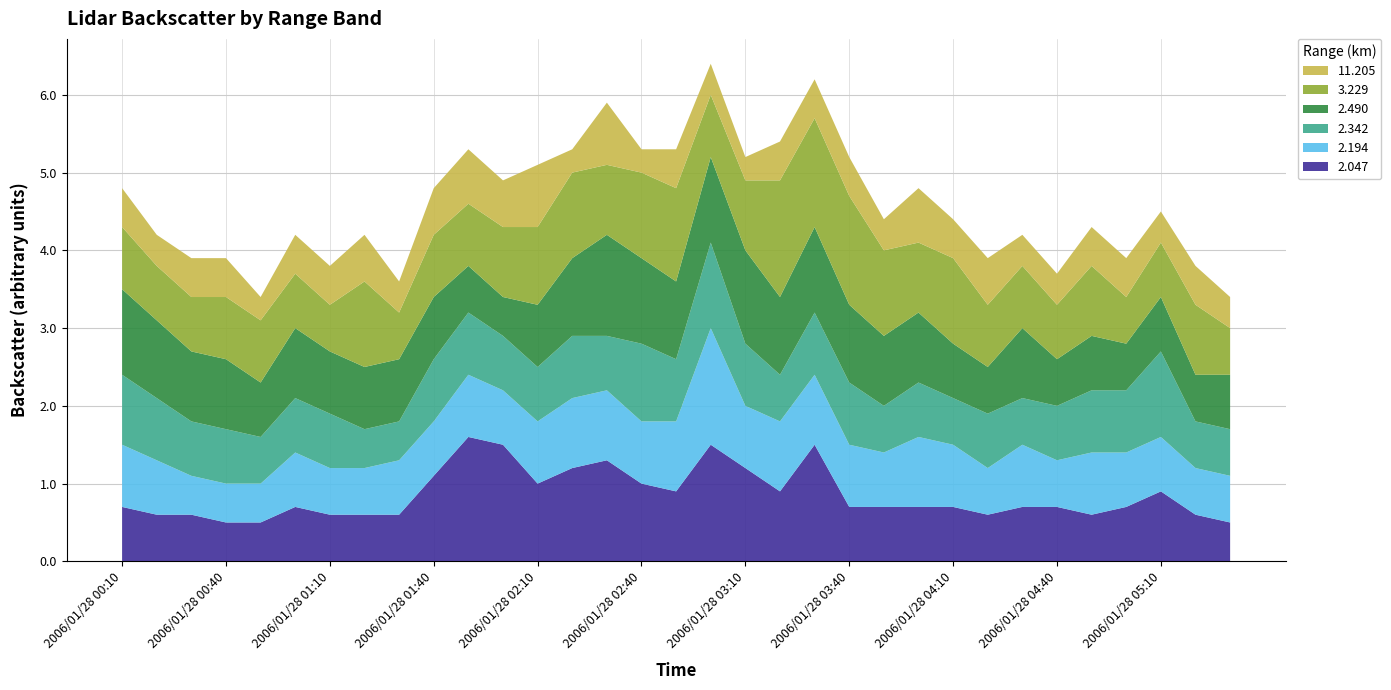

Reading left to right, what are all the values shown in this chart?

2.047: 2006/01/28 00:10=0.7	2006/01/28 00:20=0.6	2006/01/28 00:30=0.6	2006/01/28 00:40=0.5	2006/01/28 00:50=0.5	2006/01/28 01:00=0.7	2006/01/28 01:10=0.6	2006/01/28 01:20=0.6	2006/01/28 01:30=0.6	2006/01/28 01:40=1.1	2006/01/28 01:50=1.6	2006/01/28 02:00=1.5	2006/01/28 02:10=1.0	2006/01/28 02:20=1.2	2006/01/28 02:30=1.3	2006/01/28 02:40=1.0	2006/01/28 02:50=0.9	2006/01/28 03:00=1.5	2006/01/28 03:10=1.2	2006/01/28 03:20=0.9	2006/01/28 03:30=1.5	2006/01/28 03:40=0.7	2006/01/28 03:50=0.7	2006/01/28 04:00=0.7	2006/01/28 04:10=0.7	2006/01/28 04:20=0.6	2006/01/28 04:30=0.7	2006/01/28 04:40=0.7	2006/01/28 04:50=0.6	2006/01/28 05:00=0.7	2006/01/28 05:10=0.9	2006/01/28 05:20=0.6	2006/01/28 05:30=0.5
2.194: 2006/01/28 00:10=0.8	2006/01/28 00:20=0.7	2006/01/28 00:30=0.5	2006/01/28 00:40=0.5	2006/01/28 00:50=0.5	2006/01/28 01:00=0.7	2006/01/28 01:10=0.6	2006/01/28 01:20=0.6	2006/01/28 01:30=0.7	2006/01/28 01:40=0.7	2006/01/28 01:50=0.8	2006/01/28 02:00=0.7	2006/01/28 02:10=0.8	2006/01/28 02:20=0.9	2006/01/28 02:30=0.9	2006/01/28 02:40=0.8	2006/01/28 02:50=0.9	2006/01/28 03:00=1.5	2006/01/28 03:10=0.8	2006/01/28 03:20=0.9	2006/01/28 03:30=0.9	2006/01/28 03:40=0.8	2006/01/28 03:50=0.7	2006/01/28 04:00=0.9	2006/01/28 04:10=0.8	2006/01/28 04:20=0.6	2006/01/28 04:30=0.8	2006/01/28 04:40=0.6	2006/01/28 04:50=0.8	2006/01/28 05:00=0.7	2006/01/28 05:10=0.7	2006/01/28 05:20=0.6	2006/01/28 05:30=0.6
2.342: 2006/01/28 00:10=0.9	2006/01/28 00:20=0.8	2006/01/28 00:30=0.7	2006/01/28 00:40=0.7	2006/01/28 00:50=0.6	2006/01/28 01:00=0.7	2006/01/28 01:10=0.7	2006/01/28 01:20=0.5	2006/01/28 01:30=0.5	2006/01/28 01:40=0.8	2006/01/28 01:50=0.8	2006/01/28 02:00=0.7	2006/01/28 02:10=0.7	2006/01/28 02:20=0.8	2006/01/28 02:30=0.7	2006/01/28 02:40=1.0	2006/01/28 02:50=0.8	2006/01/28 03:00=1.1	2006/01/28 03:10=0.8	2006/01/28 03:20=0.6	2006/01/28 03:30=0.8	2006/01/28 03:40=0.8	2006/01/28 03:50=0.6	2006/01/28 04:00=0.7	2006/01/28 04:10=0.6	2006/01/28 04:20=0.7	2006/01/28 04:30=0.6	2006/01/28 04:40=0.7	2006/01/28 04:50=0.8	2006/01/28 05:00=0.8	2006/01/28 05:10=1.1	2006/01/28 05:20=0.6	2006/01/28 05:30=0.6
2.490: 2006/01/28 00:10=1.1	2006/01/28 00:20=1.0	2006/01/28 00:30=0.9	2006/01/28 00:40=0.9	2006/01/28 00:50=0.7	2006/01/28 01:00=0.9	2006/01/28 01:10=0.8	2006/01/28 01:20=0.8	2006/01/28 01:30=0.8	2006/01/28 01:40=0.8	2006/01/28 01:50=0.6	2006/01/28 02:00=0.5	2006/01/28 02:10=0.8	2006/01/28 02:20=1.0	2006/01/28 02:30=1.3	2006/01/28 02:40=1.1	2006/01/28 02:50=1.0	2006/01/28 03:00=1.1	2006/01/28 03:10=1.2	2006/01/28 03:20=1.0	2006/01/28 03:30=1.1	2006/01/28 03:40=1.0	2006/01/28 03:50=0.9	2006/01/28 04:00=0.9	2006/01/28 04:10=0.7	2006/01/28 04:20=0.6	2006/01/28 04:30=0.9	2006/01/28 04:40=0.6	2006/01/28 04:50=0.7	2006/01/28 05:00=0.6	2006/01/28 05:10=0.7	2006/01/28 05:20=0.6	2006/01/28 05:30=0.7
3.229: 2006/01/28 00:10=0.8	2006/01/28 00:20=0.7	2006/01/28 00:30=0.7	2006/01/28 00:40=0.8	2006/01/28 00:50=0.8	2006/01/28 01:00=0.7	2006/01/28 01:10=0.6	2006/01/28 01:20=1.1	2006/01/28 01:30=0.6	2006/01/28 01:40=0.8	2006/01/28 01:50=0.8	2006/01/28 02:00=0.9	2006/01/28 02:10=1.0	2006/01/28 02:20=1.1	2006/01/28 02:30=0.9	2006/01/28 02:40=1.1	2006/01/28 02:50=1.2	2006/01/28 03:00=0.8	2006/01/28 03:10=0.9	2006/01/28 03:20=1.5	2006/01/28 03:30=1.4	2006/01/28 03:40=1.4	2006/01/28 03:50=1.1	2006/01/28 04:00=0.9	2006/01/28 04:10=1.1	2006/01/28 04:20=0.8	2006/01/28 04:30=0.8	2006/01/28 04:40=0.7	2006/01/28 04:50=0.9	2006/01/28 05:00=0.6	2006/01/28 05:10=0.7	2006/01/28 05:20=0.9	2006/01/28 05:30=0.6
11.205: 2006/01/28 00:10=0.5	2006/01/28 00:20=0.4	2006/01/28 00:30=0.5	2006/01/28 00:40=0.5	2006/01/28 00:50=0.3	2006/01/28 01:00=0.5	2006/01/28 01:10=0.5	2006/01/28 01:20=0.6	2006/01/28 01:30=0.4	2006/01/28 01:40=0.6	2006/01/28 01:50=0.7	2006/01/28 02:00=0.6	2006/01/28 02:10=0.8	2006/01/28 02:20=0.3	2006/01/28 02:30=0.8	2006/01/28 02:40=0.3	2006/01/28 02:50=0.5	2006/01/28 03:00=0.4	2006/01/28 03:10=0.3	2006/01/28 03:20=0.5	2006/01/28 03:30=0.5	2006/01/28 03:40=0.5	2006/01/28 03:50=0.4	2006/01/28 04:00=0.7	2006/01/28 04:10=0.5	2006/01/28 04:20=0.6	2006/01/28 04:30=0.4	2006/01/28 04:40=0.4	2006/01/28 04:50=0.5	2006/01/28 05:00=0.5	2006/01/28 05:10=0.4	2006/01/28 05:20=0.5	2006/01/28 05:30=0.4